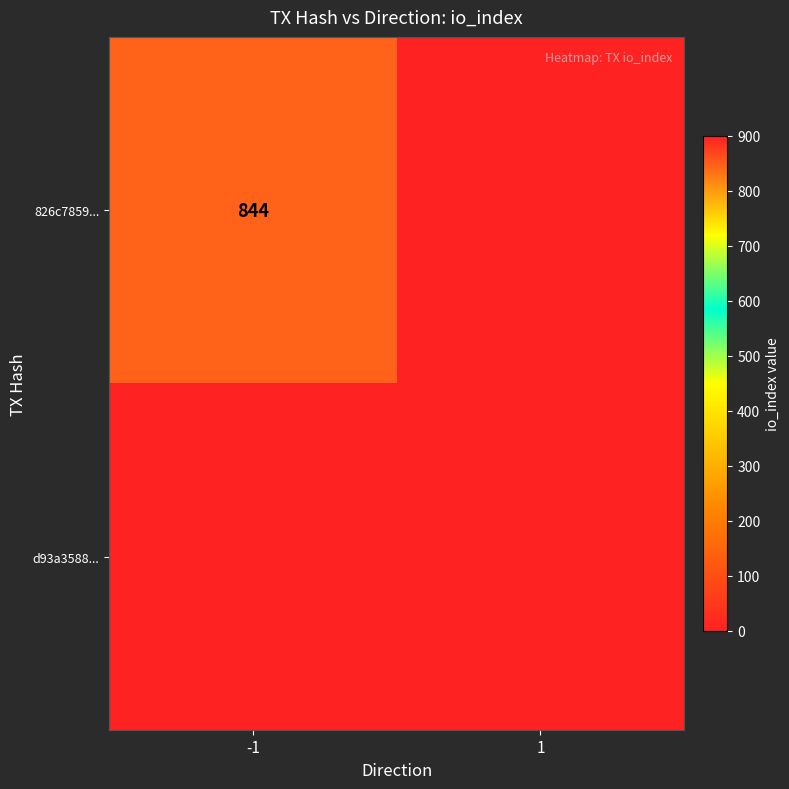

True or false: 826c7859... has a value of 1256 at -1.

False